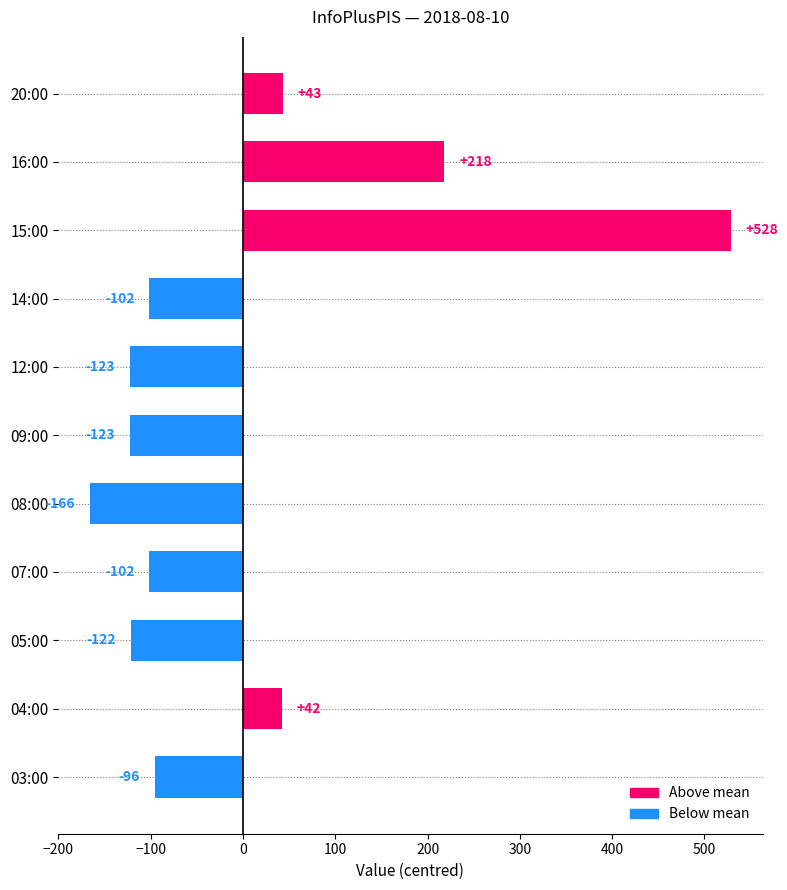

What is the change in value from 05:00 to 09:00?

-1.0